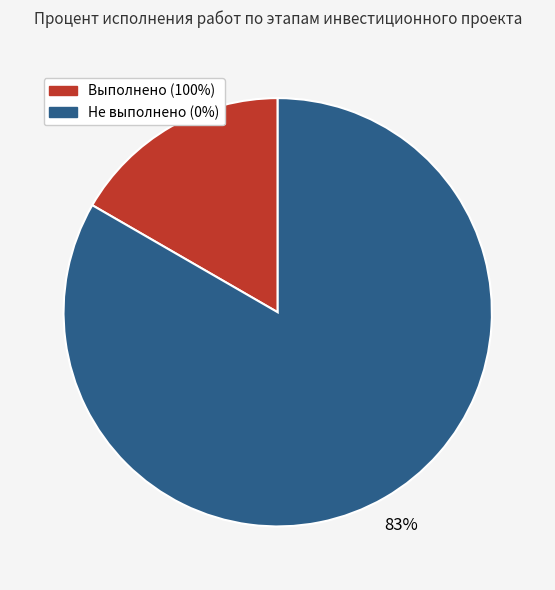

To the nearest percent, what is the average slice percentage?

50%